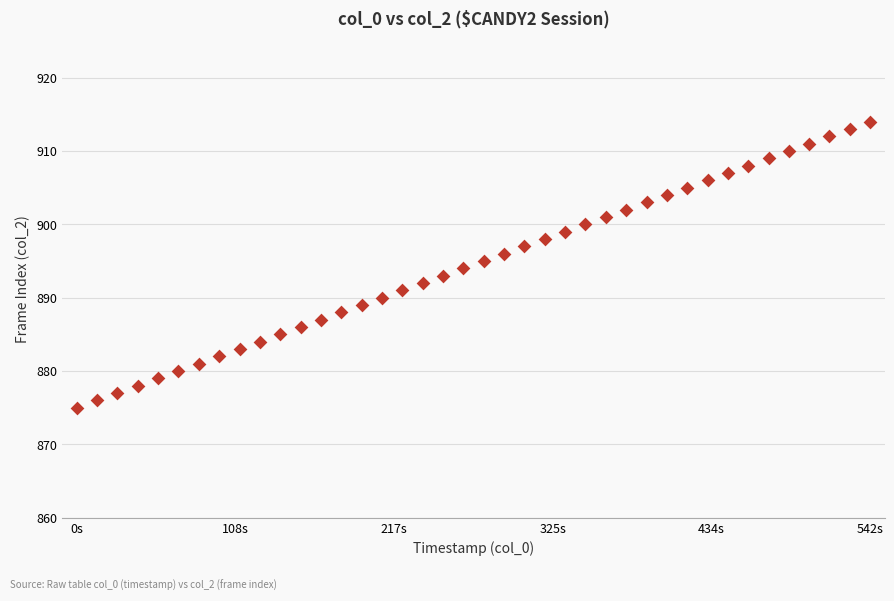

What is the range of Y values (max minus min)?

39